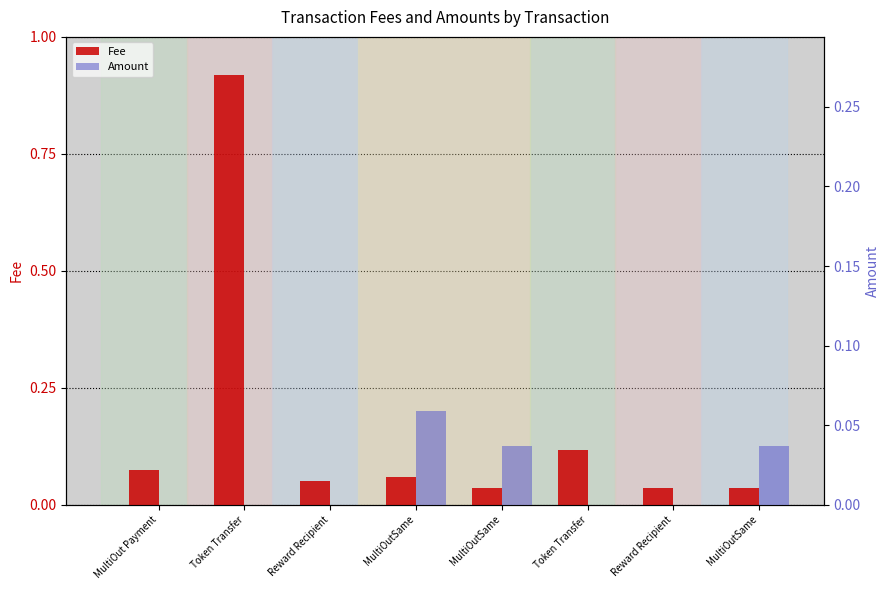

Rank the series by their maximum value, from highest to lowest.

Fee, Amount